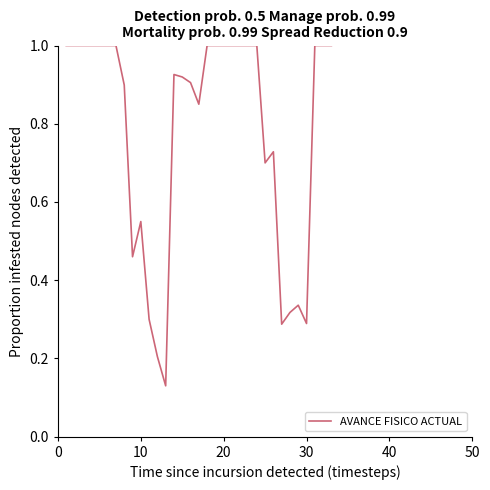

What is the greatest value displayed?

1.0